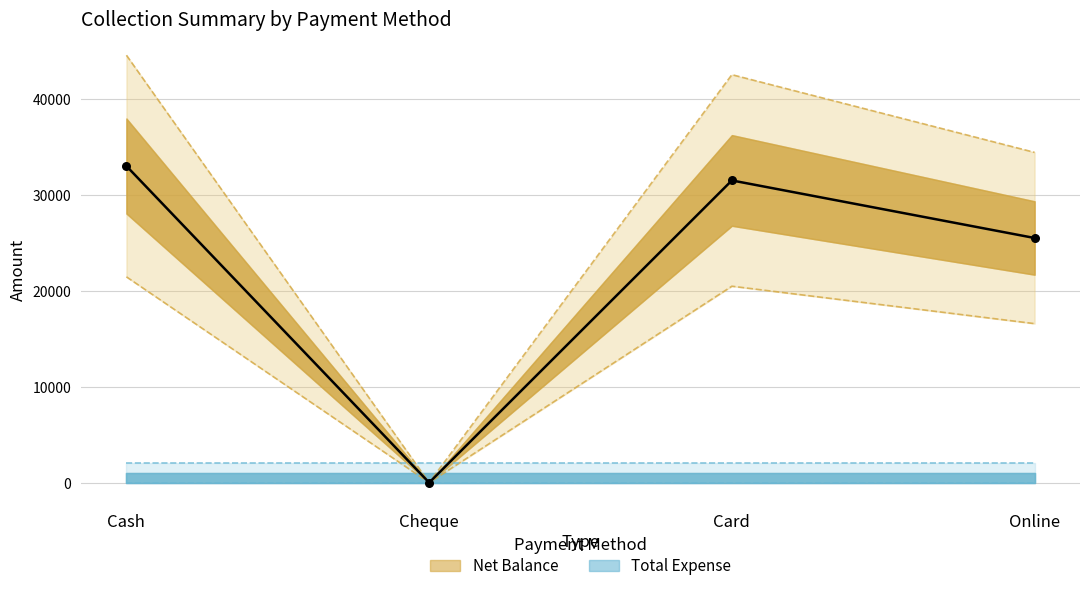

What is the ratio of the value at Online to the value at Cash?

0.8